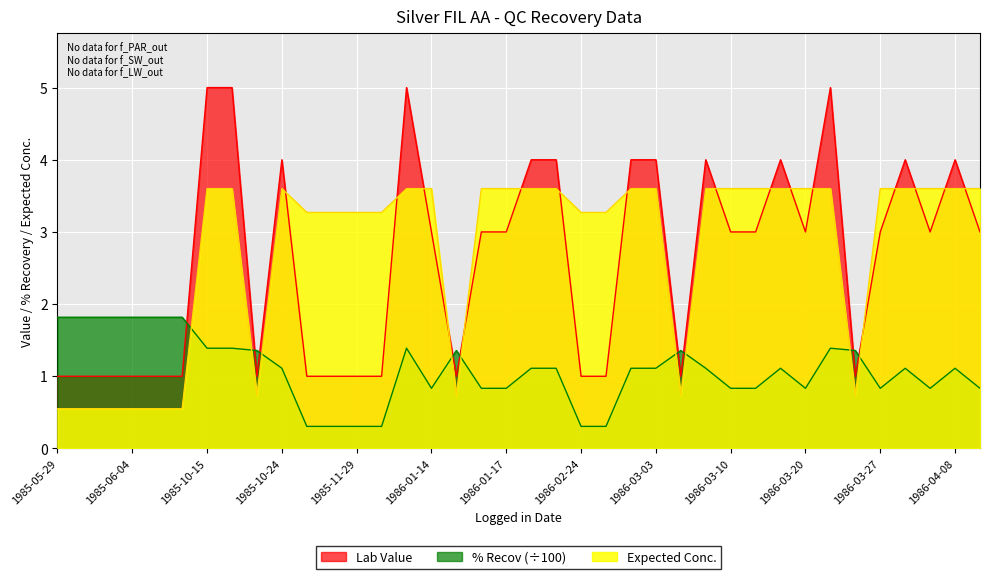

What is the greatest value displayed?

5.0